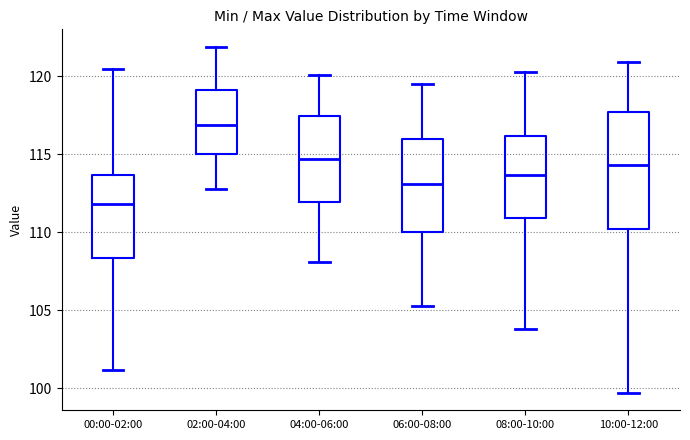

Which box has the highest median line?

02:00-04:00